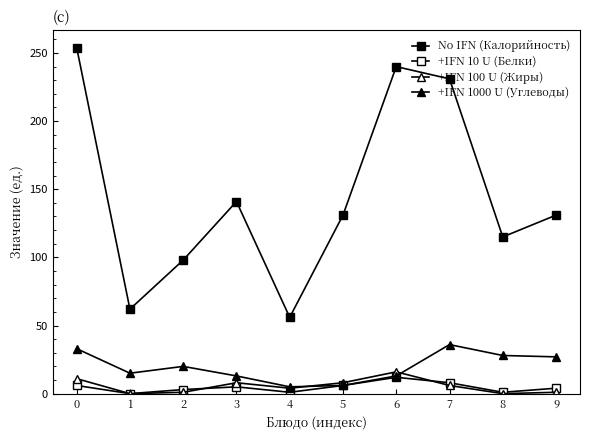

What is the average value of the +IFN 100 U (Жиры) series?

6